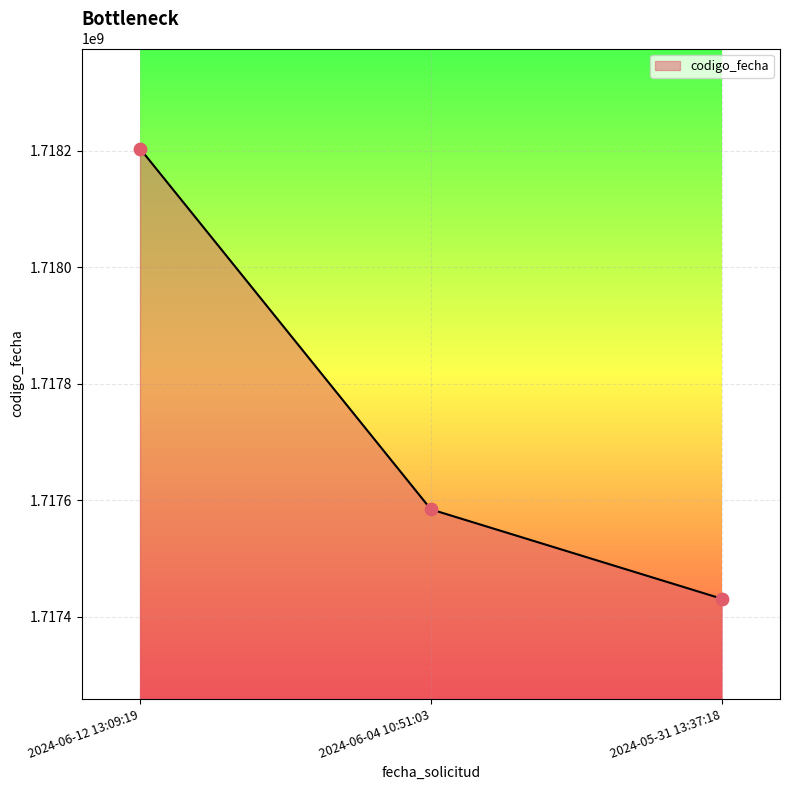

What is the ratio of the value at 2024-06-04 10:51:03 to the value at 2024-06-12 13:09:19?

1.0